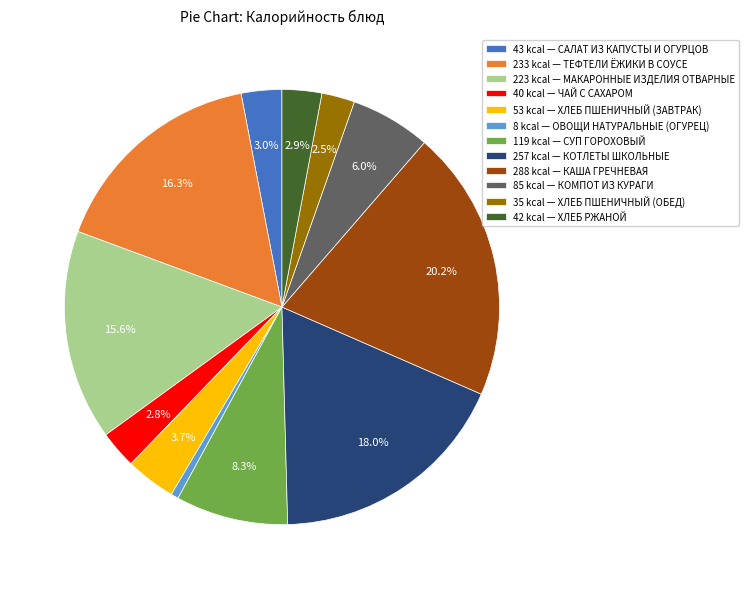

Is there a majority slice in this chart?

No